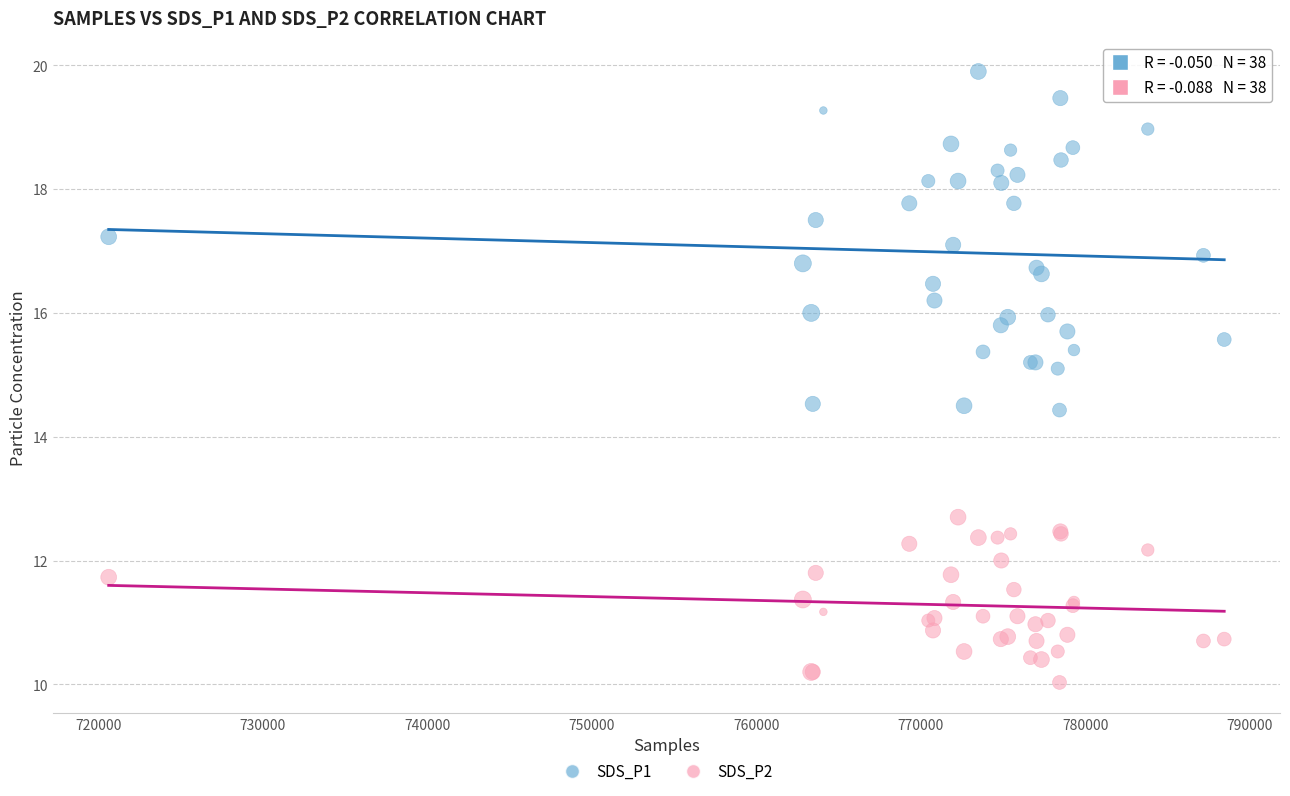

Which series reaches the minimum Y coordinate?

SDS_P2